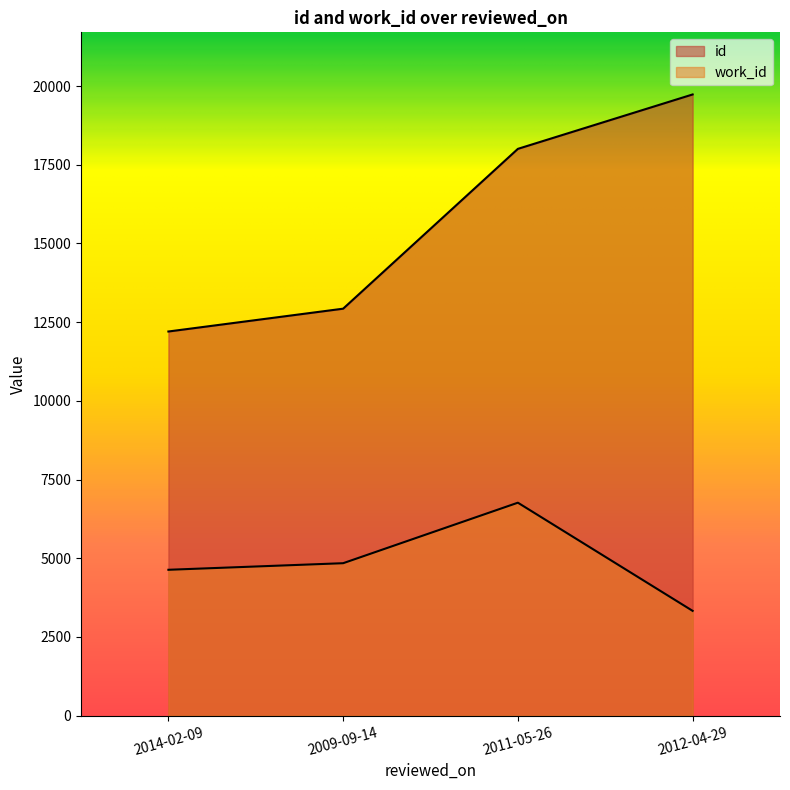

Count the number of categories in the chart.

4